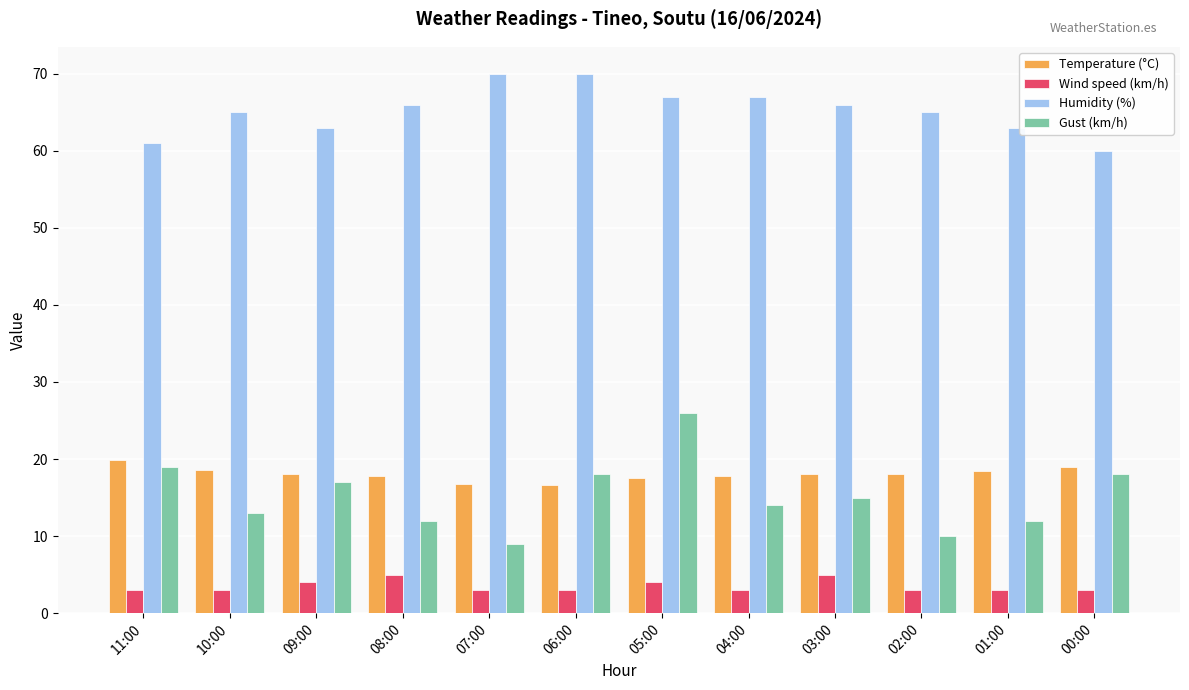

What is the value of the Wind speed (km/h) bar at the 5th from the left?

3.0